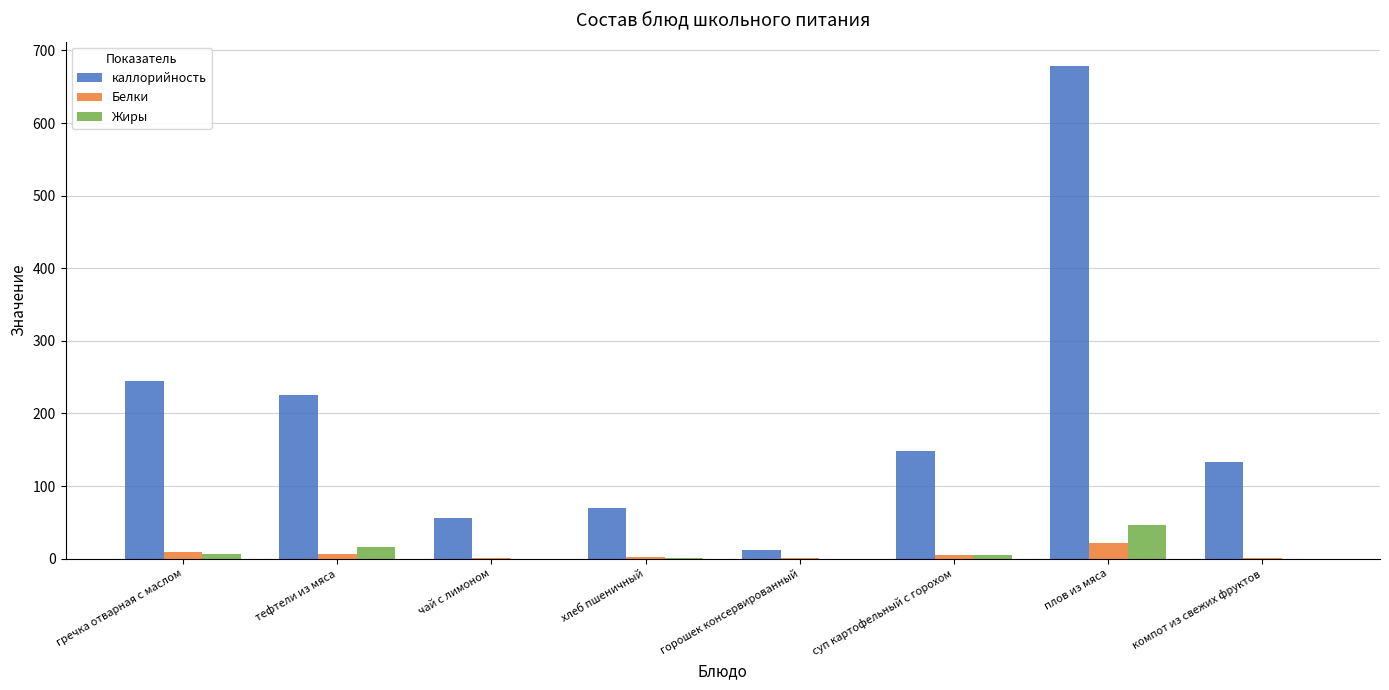

What is the average value of the Жиры series?

9.4